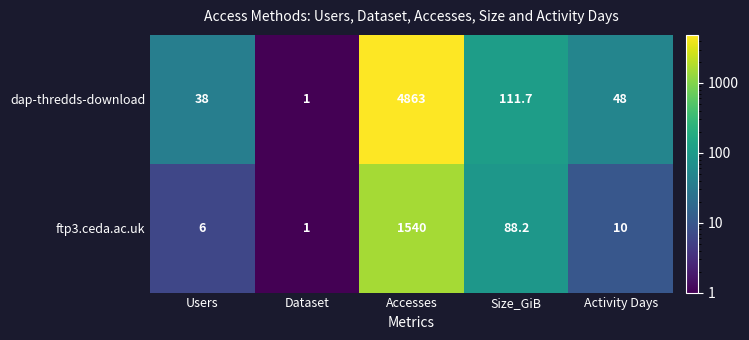

At which category is the sum across all series the highest?

Accesses